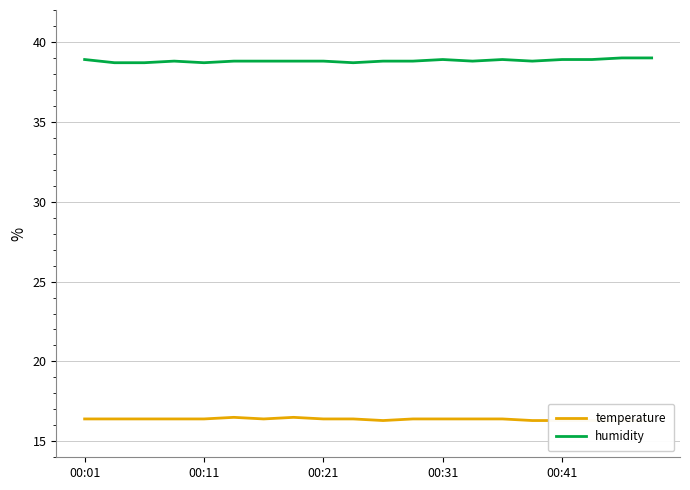

Rank the series by their average value, from highest to lowest.

humidity, temperature